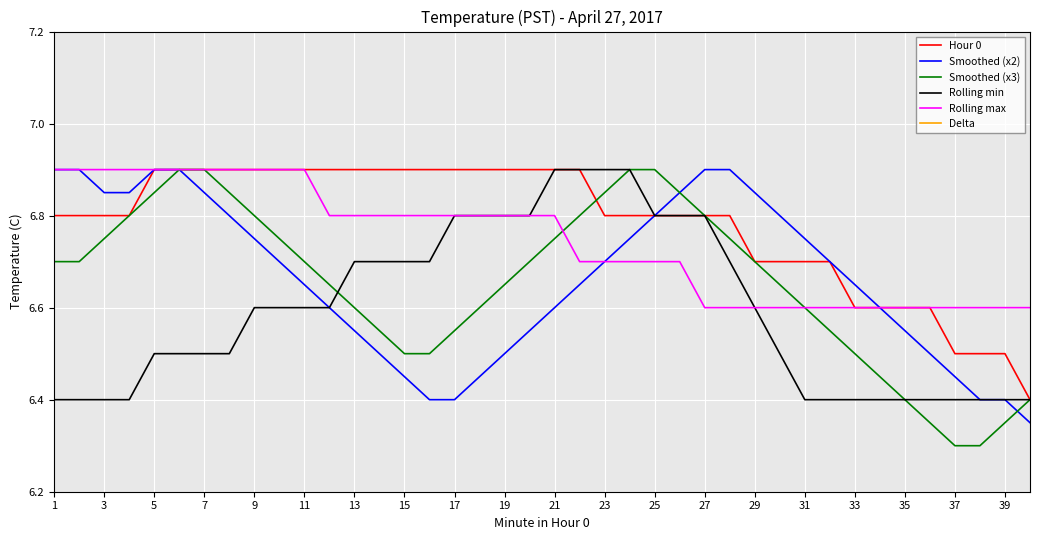

The Smoothed (x3) series shows 6.3 at 37. True or false?

True